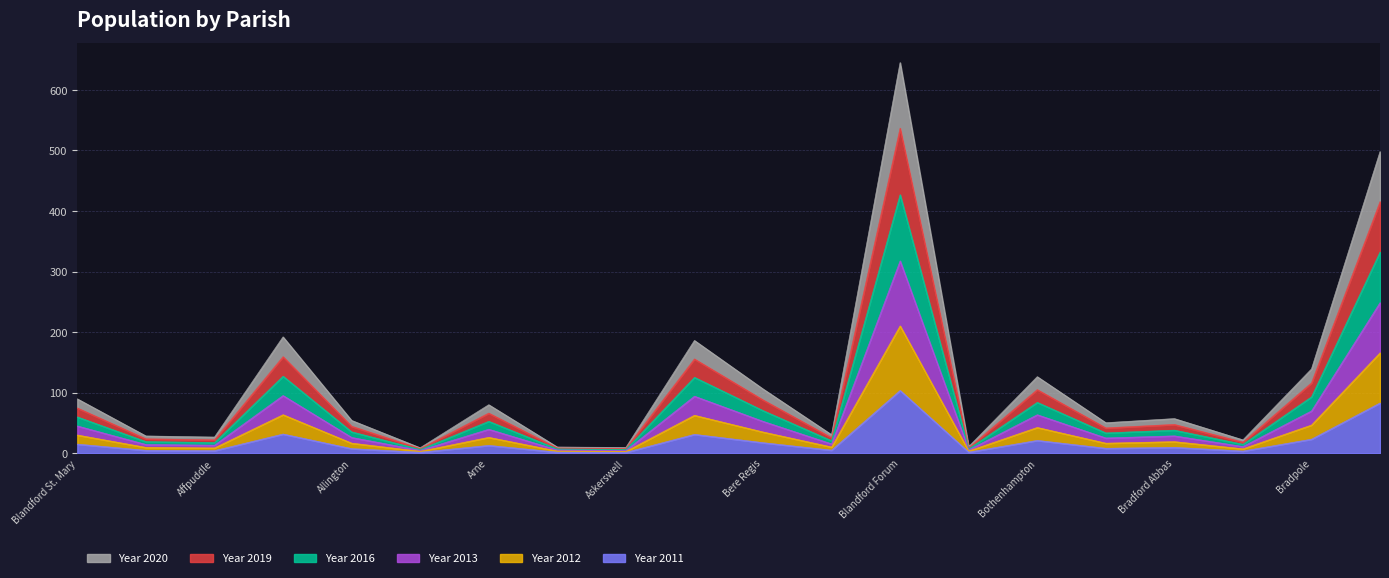

What are all the series names shown in the legend?

Year 2020, Year 2019, Year 2016, Year 2013, Year 2012, Year 2011